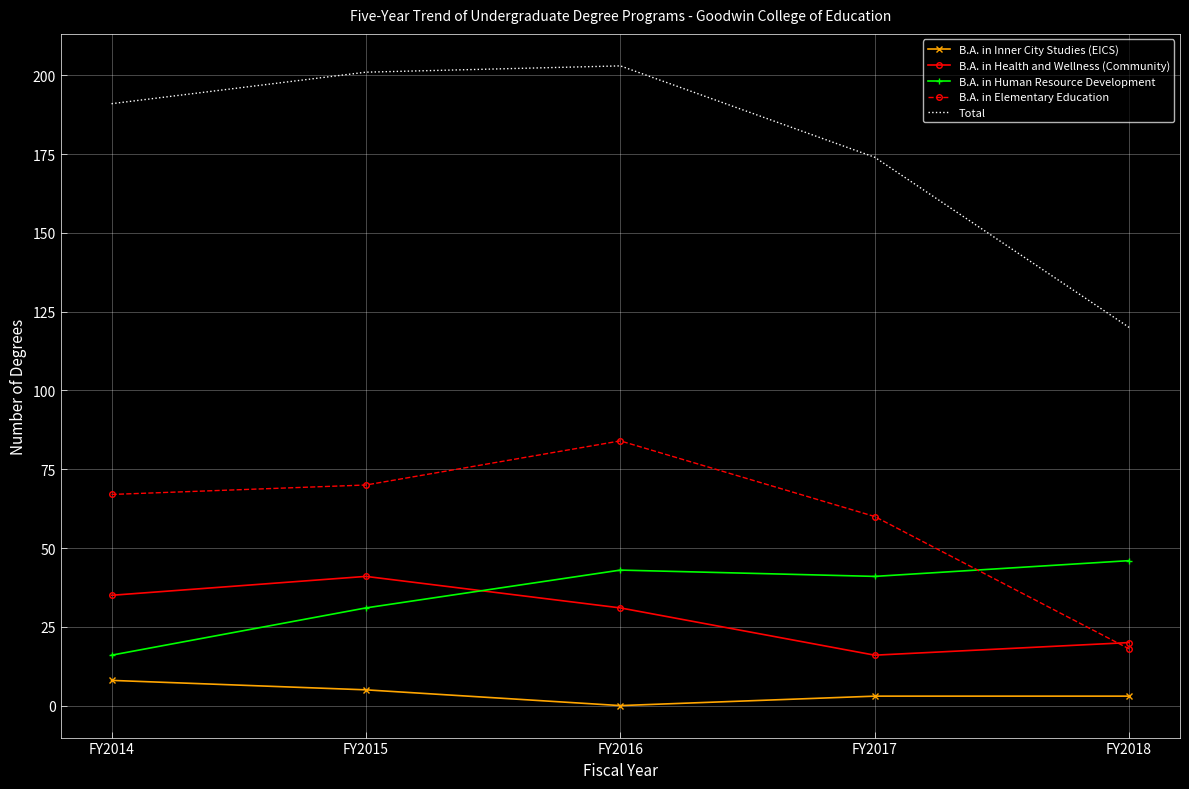

In B.A. in Elementary Education, how many points are higher than both neighbors (excluding endpoints)?

1